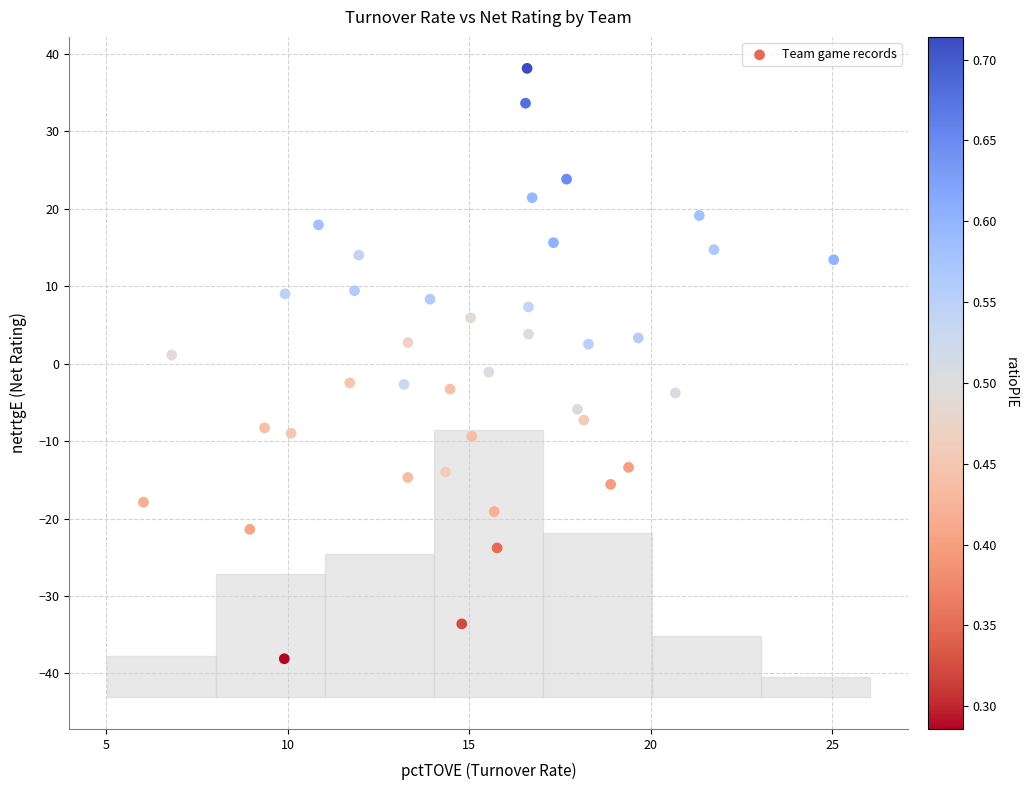

What is the range of Y values (max minus min)?

76.2